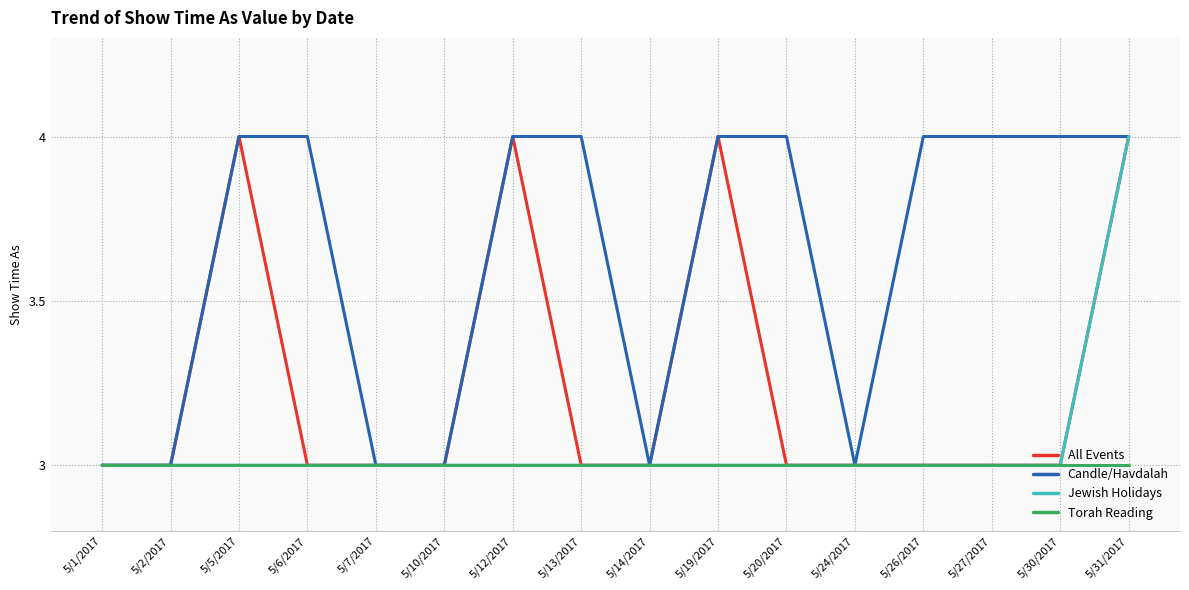

What position from the left is 5/26/2017?

13